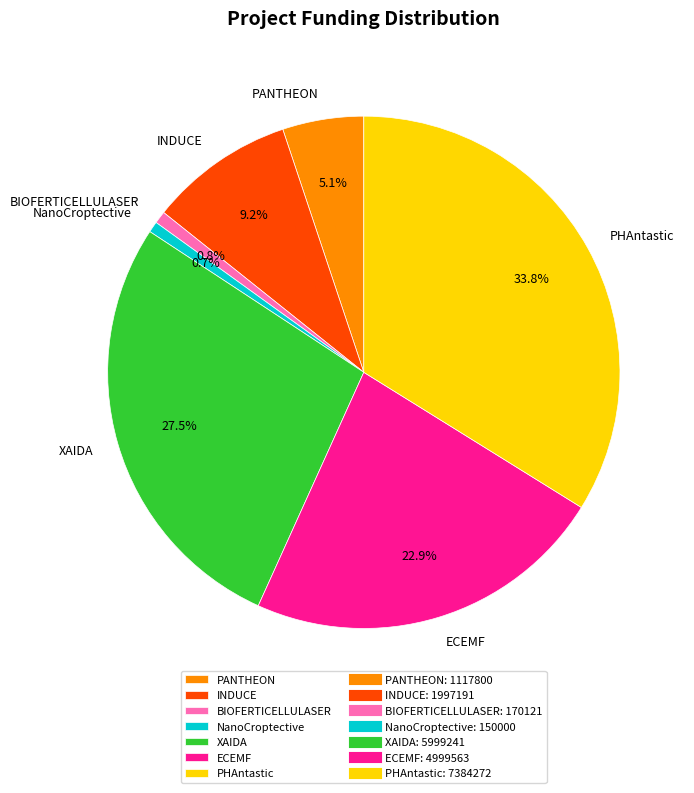

Count the number of slices in the pie.

7